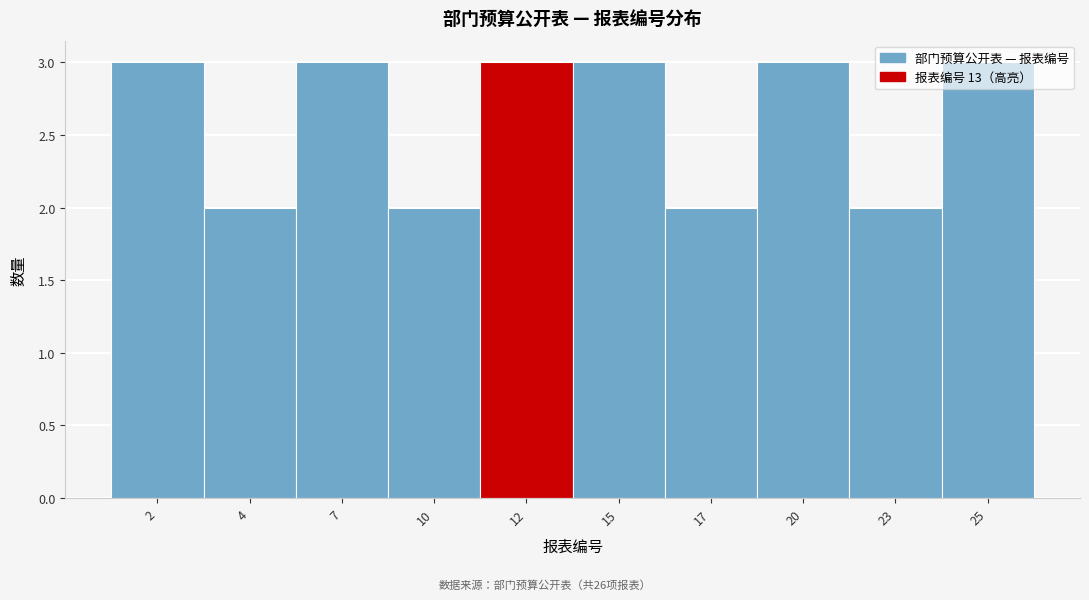

What is the ratio of the value at 25 to the value at 17?

1.5